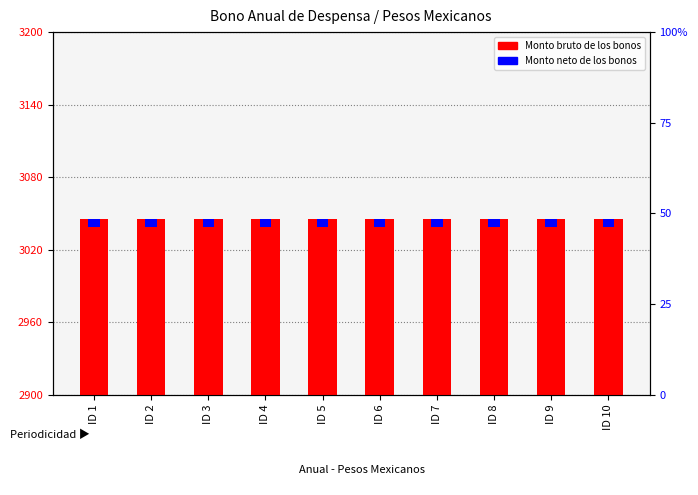

At which category is the sum across all series the highest?

ID 1